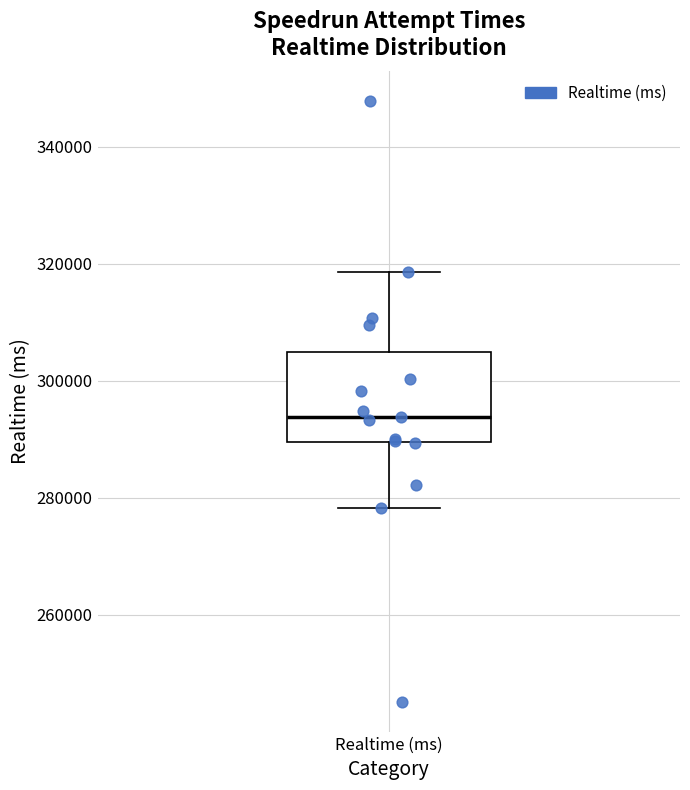

Where does the lower whisker of the box for Realtime (ms) end on the y-axis? The values are not printed on the chart, so give them approximately, as read against the axis.

278000